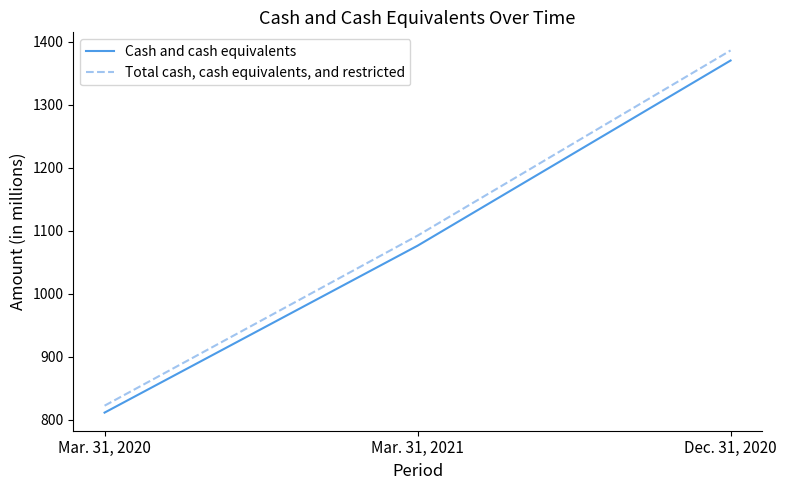

List the series in order of their overall mean, highest first.

Total cash, cash equivalents, and restricted, Cash and cash equivalents